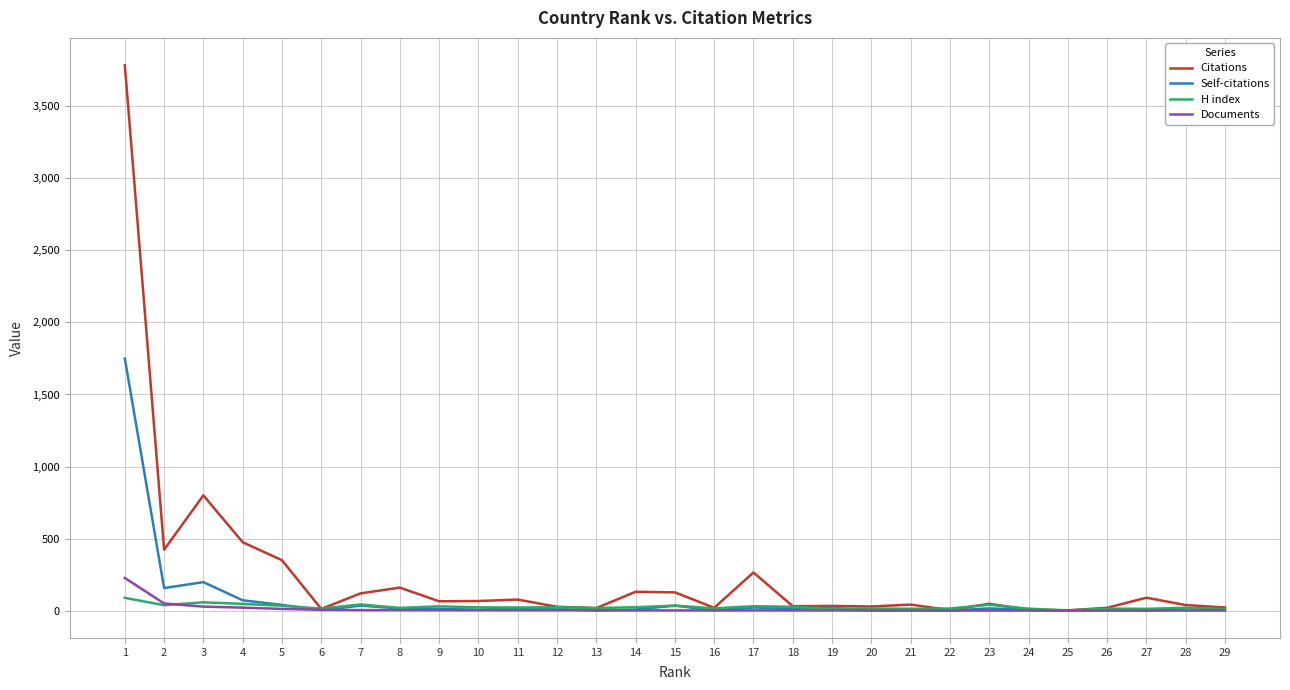

What is the maximum value for Self-citations?

1750